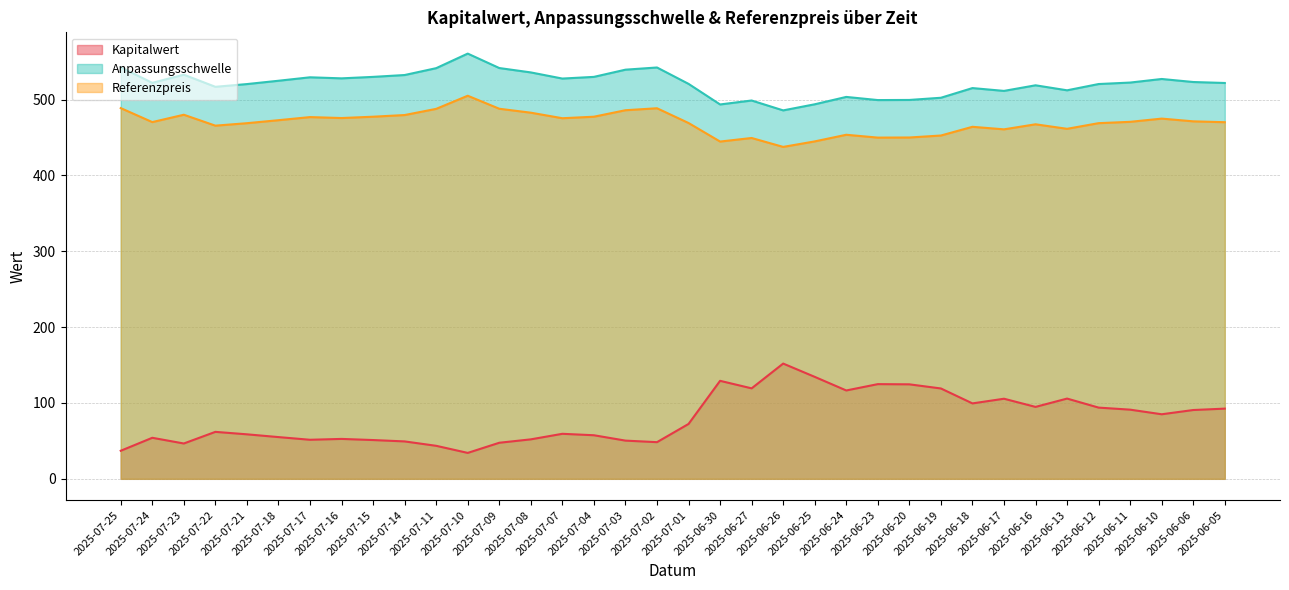

What is the difference between the maximum and minimum values in the Referenzpreis series?

67.4